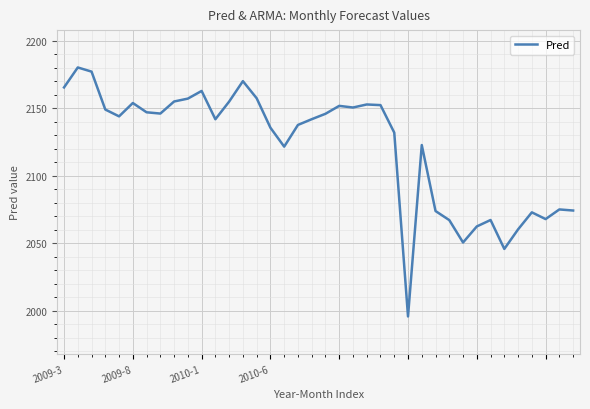

What is the minimum value shown in the chart?

1995.7